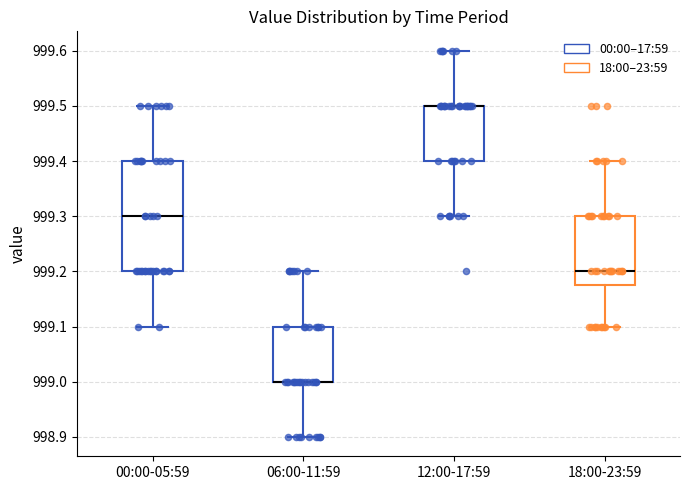

Reading left to right, read every box against the y-axis: the position of its median line, the range the box covers, and the ends of its whiskers. The values are not printed on the chart, so give them approximately, as read against the axis.

00:00-05:59: median 999.30, box 999.20 to 999.40, whiskers 999.10 to 999.50
06:00-11:59: median 999.00 (drawn on the box's lower edge), box 999.00 to 999.10, whiskers 998.90 to 999.20
12:00-17:59: median 999.50 (drawn on the box's upper edge), box 999.40 to 999.50, whiskers 999.30 to 999.60
18:00-23:59: median 999.20, box 999.18 to 999.30, whiskers 999.10 to 999.40